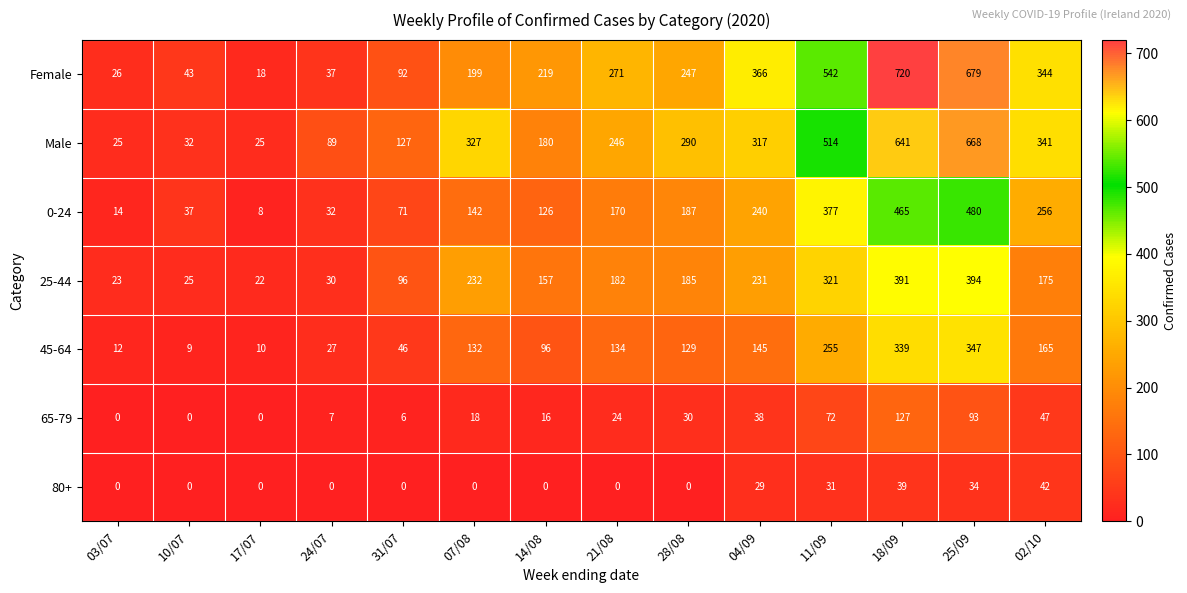

What is the total value across all series at 31/07?

438